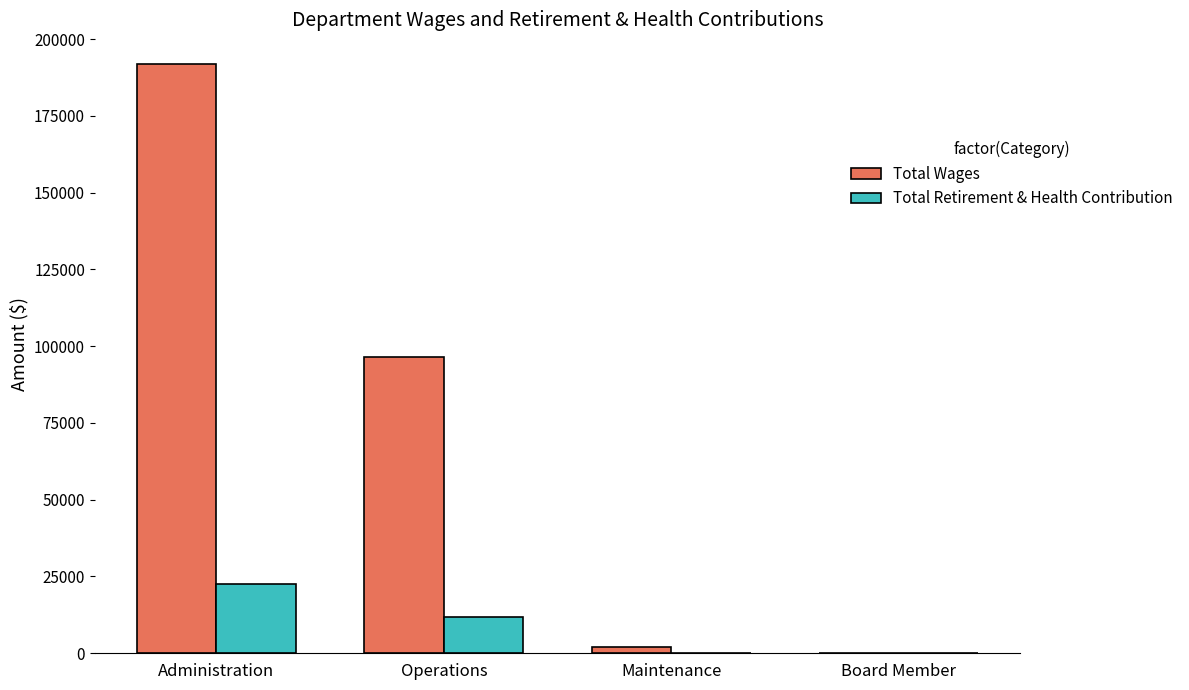

What are all the series names shown in the legend?

Total Wages, Total Retirement & Health Contribution